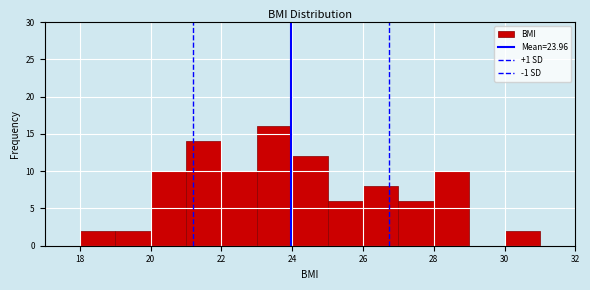

How tall is the bar that spans 25 to 26 on the x-axis? The values are not printed on the chart, so give them approximately, as read against the axis.

6